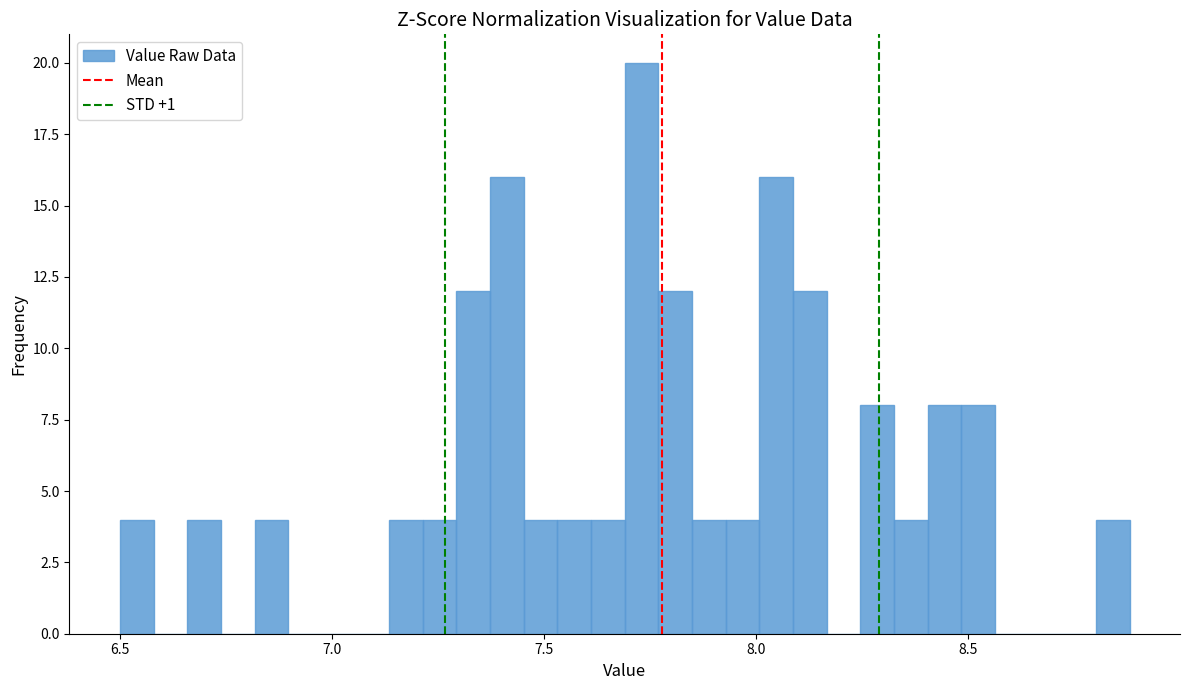

Around what value on the x-axis is the tallest bar? Give the approximate position of its centre, as read against the axis.

7.75